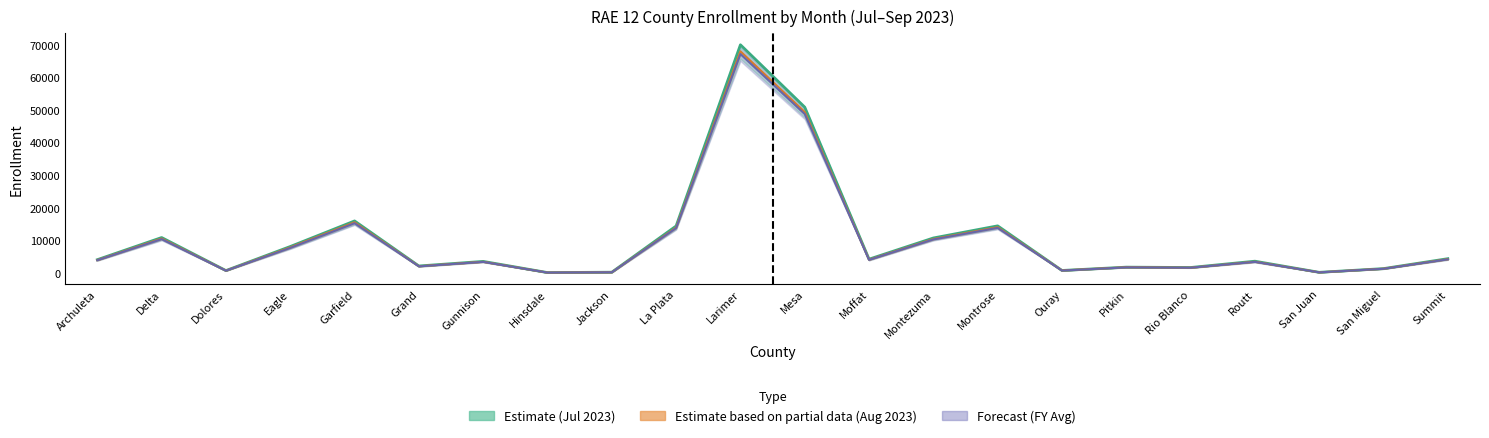

True or false: FY 2023-24 Avg has more than 0 interior local peaks.

True